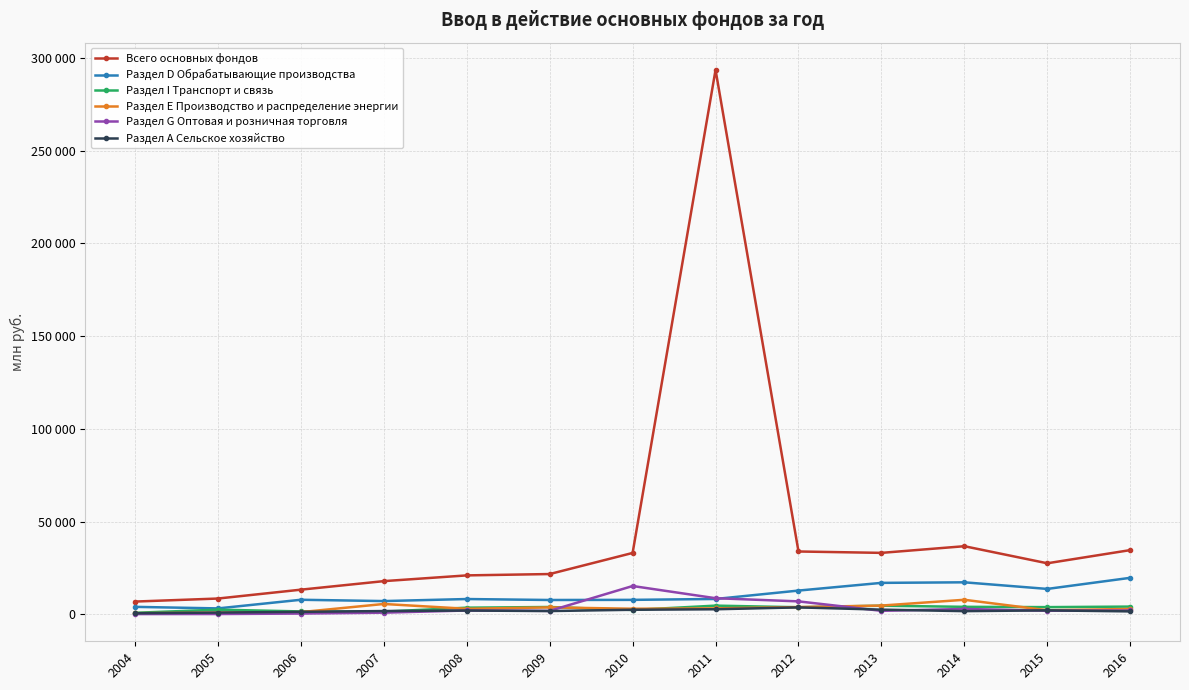

Where is the first local maximum for Раздел G Оптовая и розничная торговля?

2008